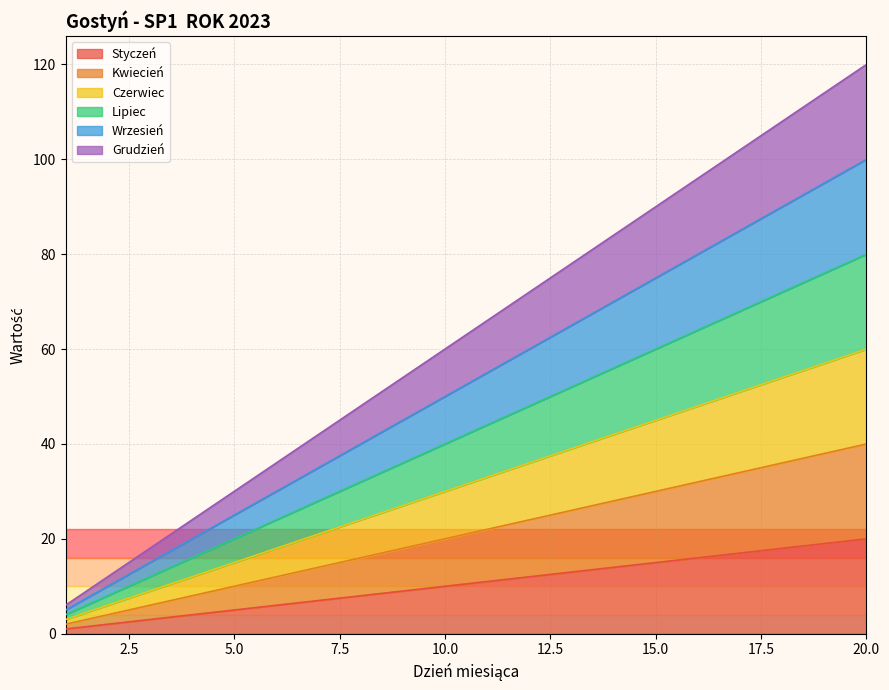

True or false: Luty and Styczeń cross at least once.

False